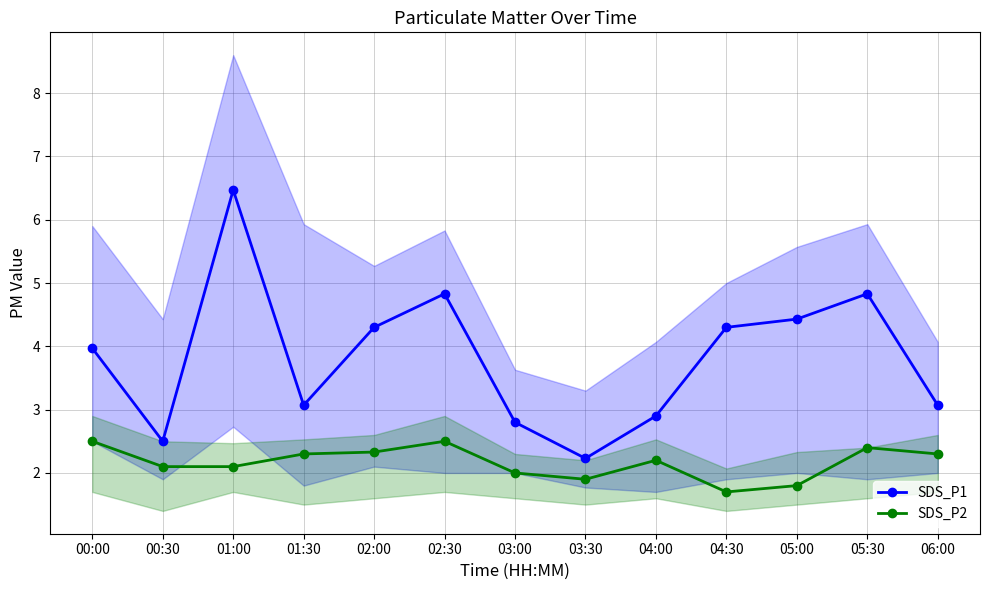

What is the sum of all SDS_P2 values?

28.1